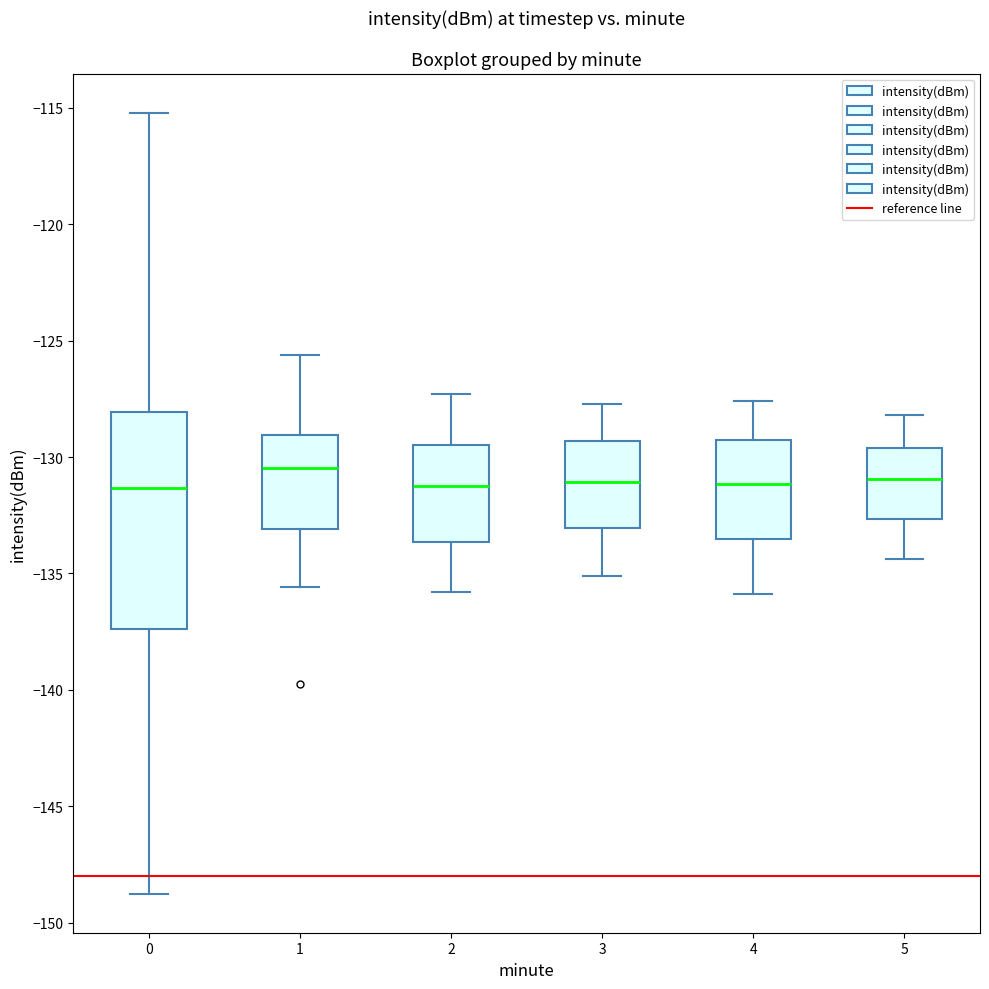

Where does the upper whisker of the box at x = 3 end on the y-axis? The values are not printed on the chart, so give them approximately, as read against the axis.

-127.5